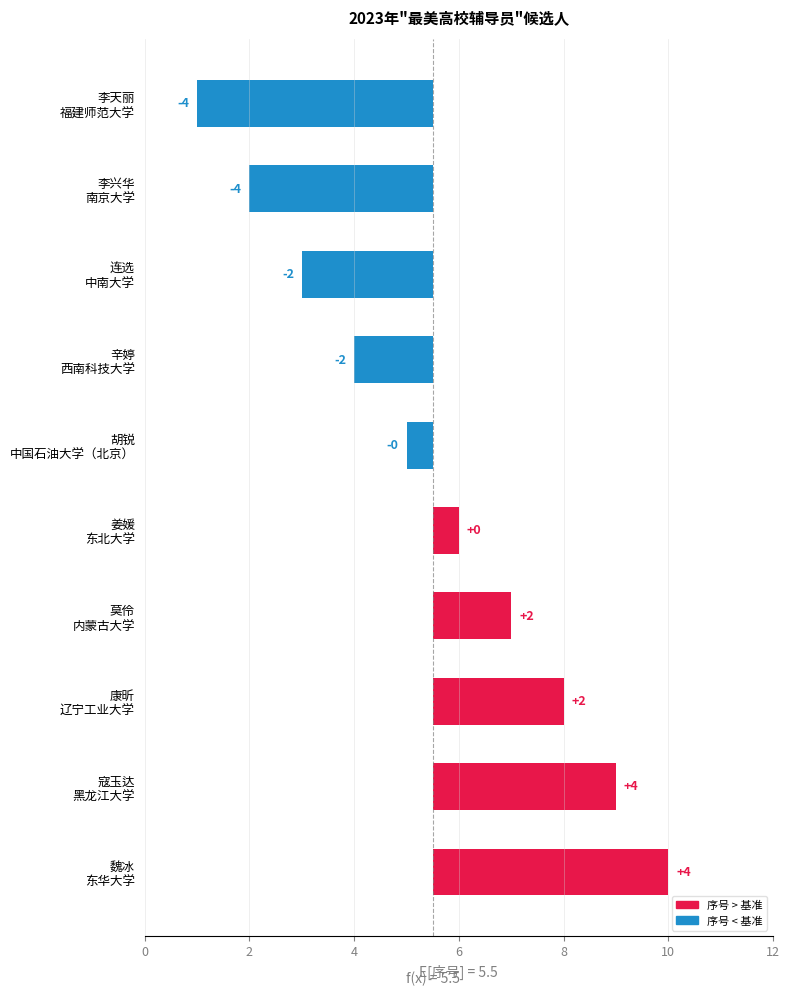

How many data points does each series have?

10